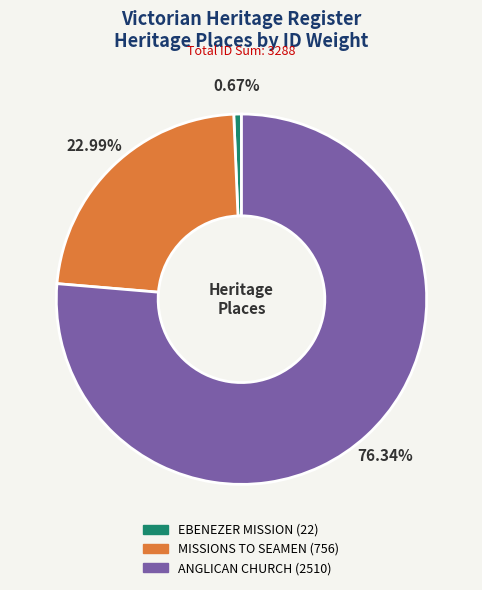

What percentage is the ANGLICAN CHURCH slice, to the nearest percent?

76%